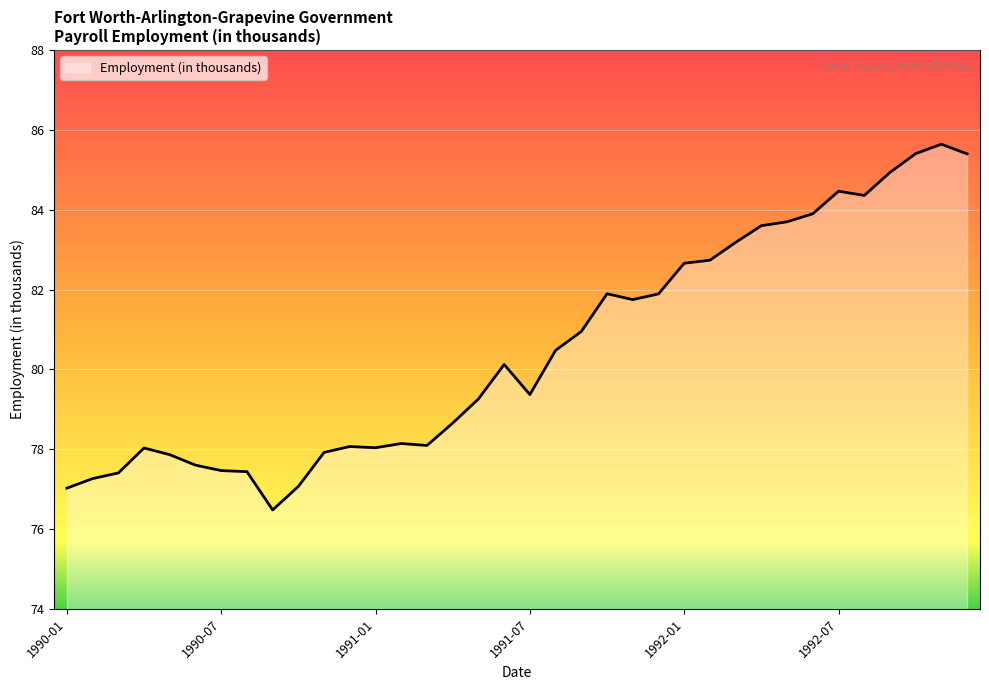

What is the difference between the maximum and minimum values?

9.2